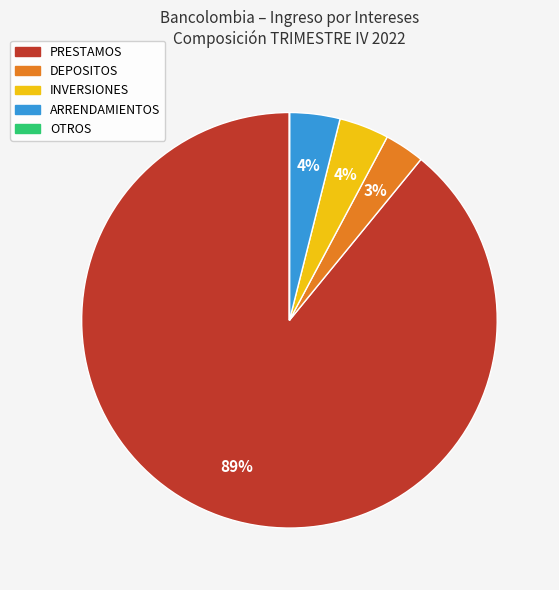

To the nearest percent, what is the difference between the DEPOSITOS and ARRENDAMIENTOS slice percentages?

1%